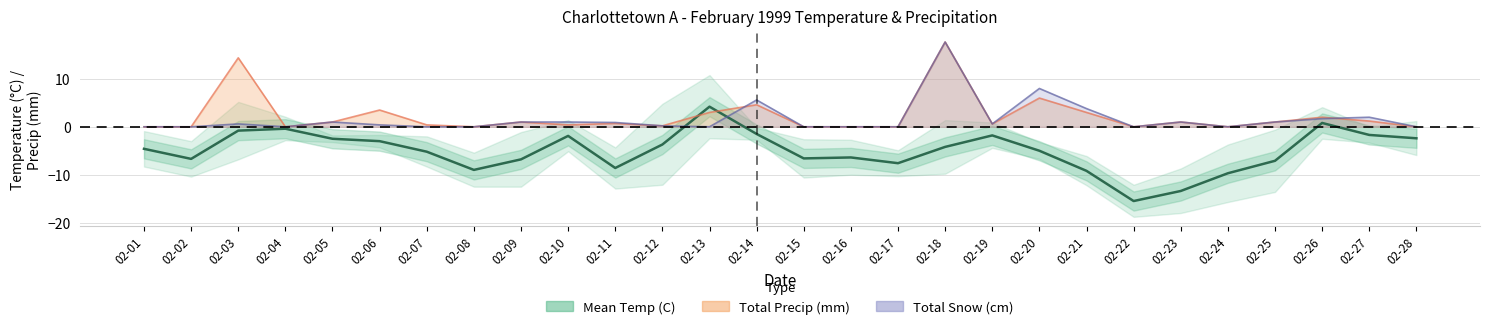

Where does the data first go above -4?

02-03